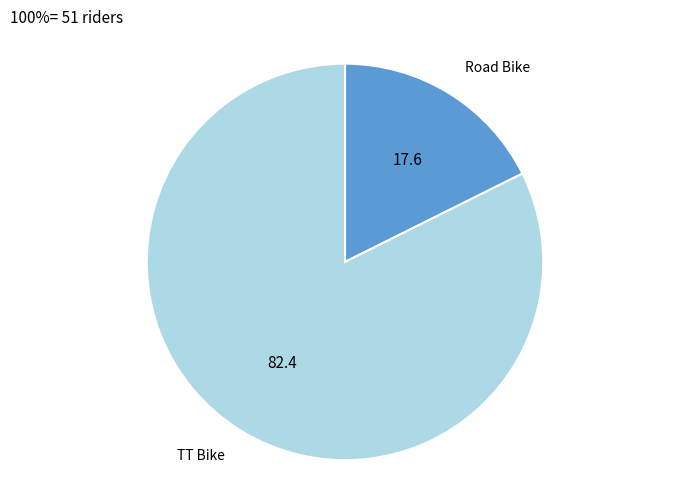

Is there any slice that represents more than half of the pie?

Yes